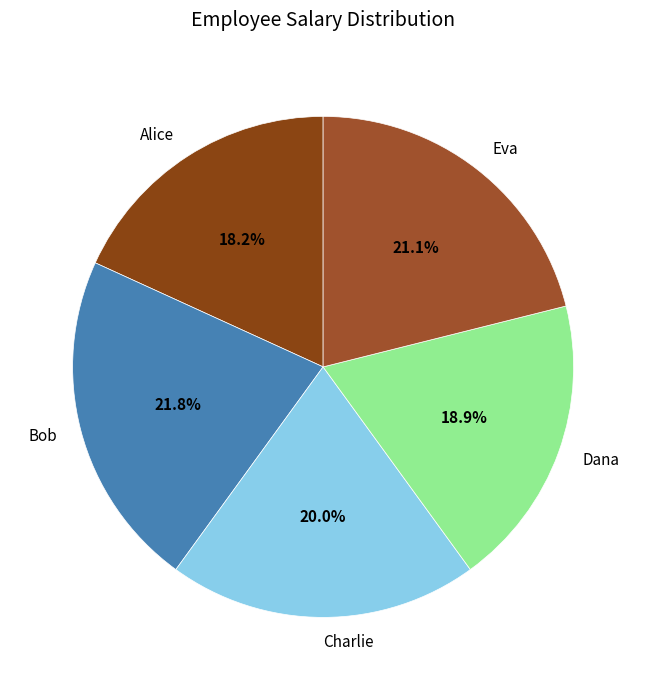

What portion of the pie excludes Bob?

78.2%